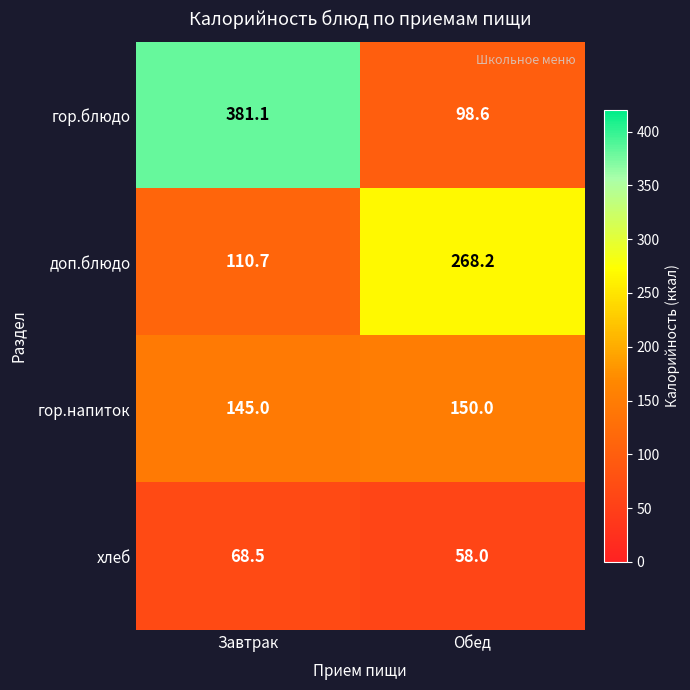

Reading right to left, extract all data points from this chart.

гор.блюдо: 98.6	381.1
доп.блюдо: 268.2	110.7
гор.напиток: 150.0	145.0
хлеб: 58.0	68.5